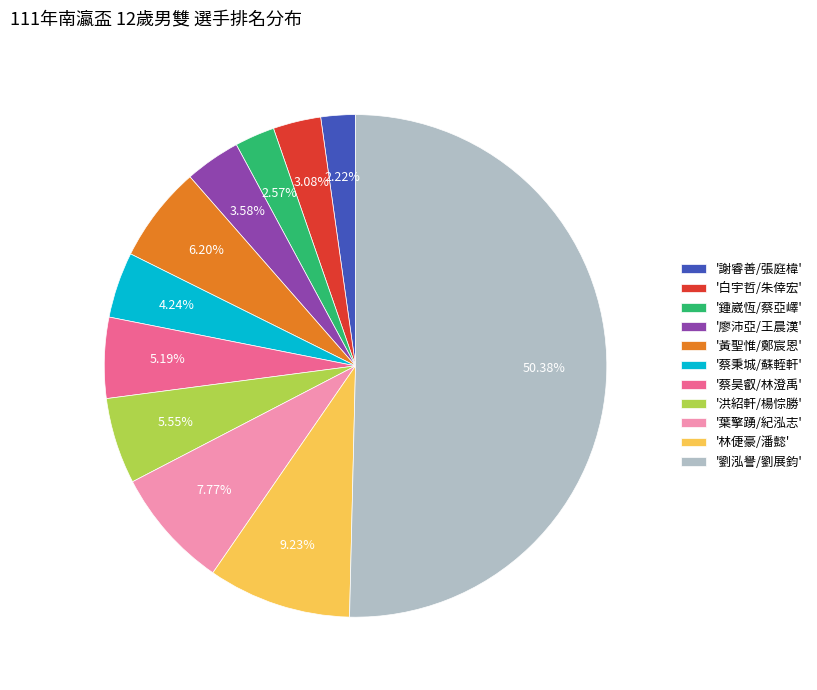

Approximately how many times larger is the value at '蔡秉城/蘇輊軒' compared to '鍾崴恆/蔡亞嶧'?

1.6